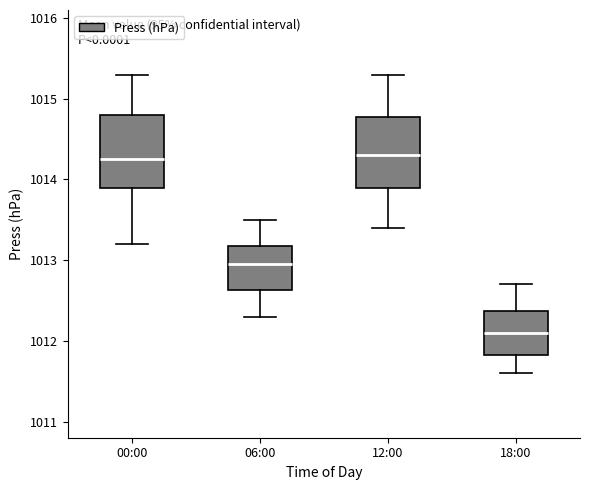

Which box has the lowest median line?

18:00